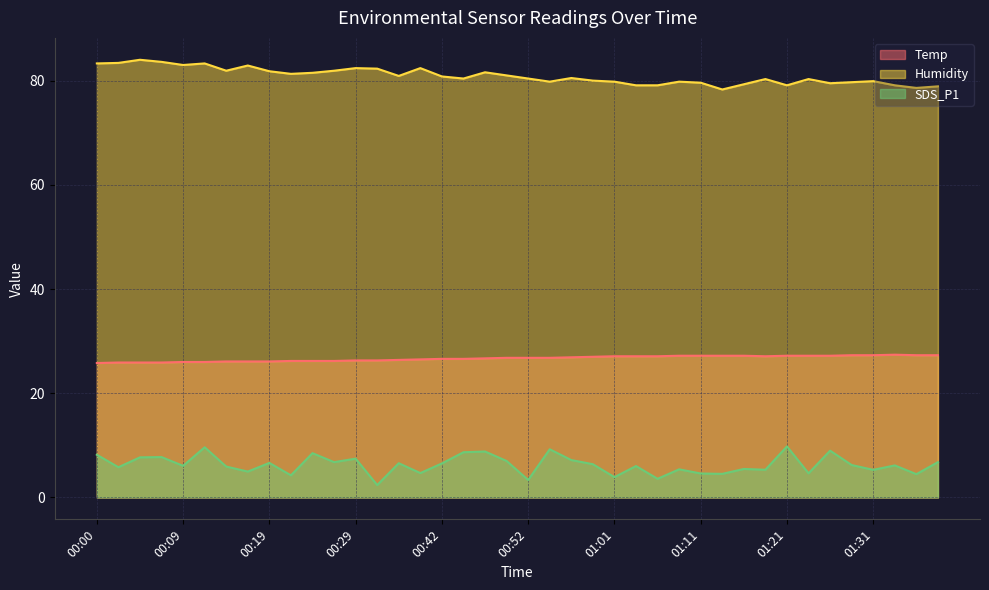

List the series in order of their overall mean, lowest first.

SDS_P1, Temp, Humidity